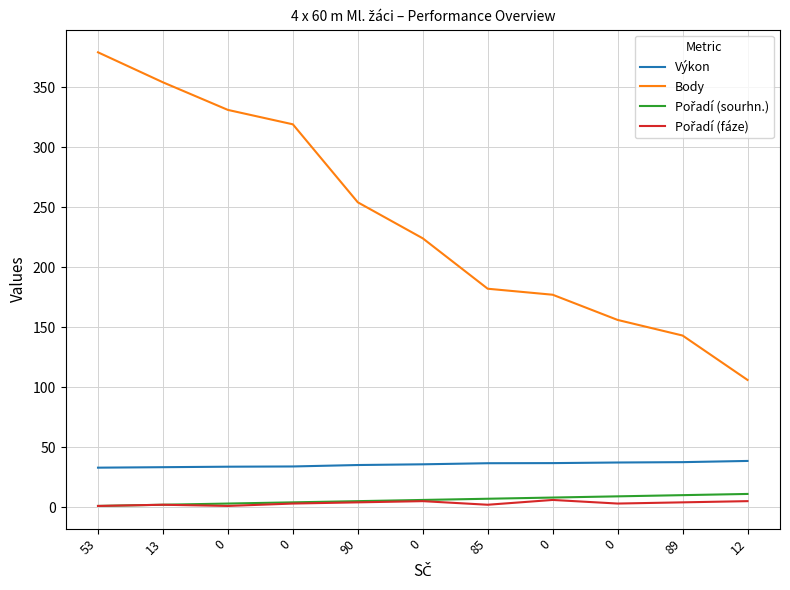

The Pořadí (fáze) series shows 1.3 at 0. True or false?

False